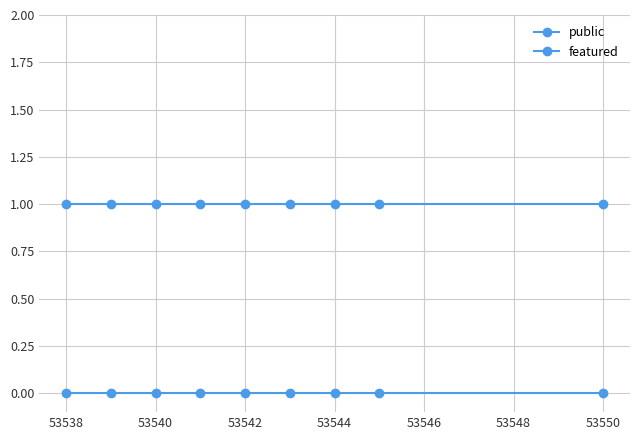

Is this an area chart (filled region under the line)?

No